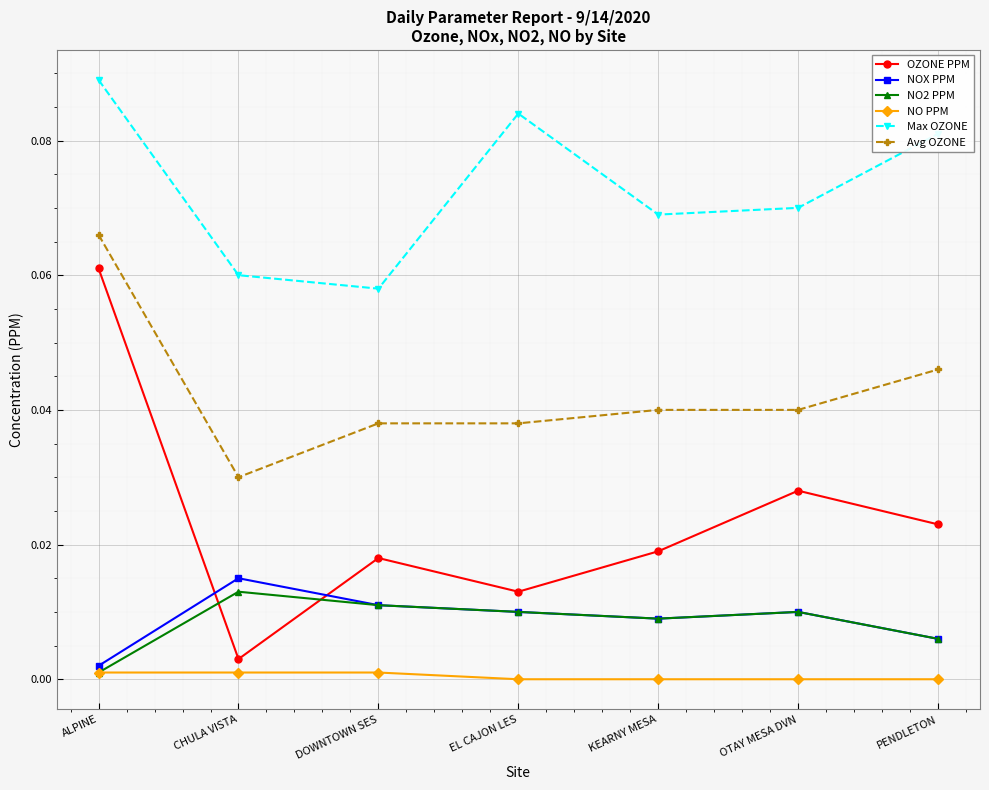

Which series has the largest total across all categories?

Max OZONE